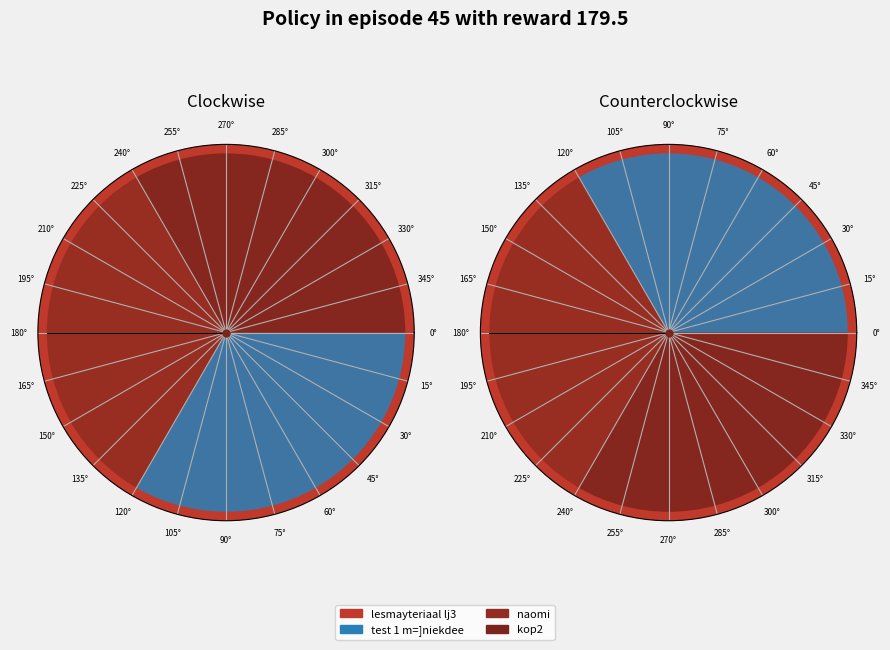

To the nearest percent, what is the average slice percentage?

25%